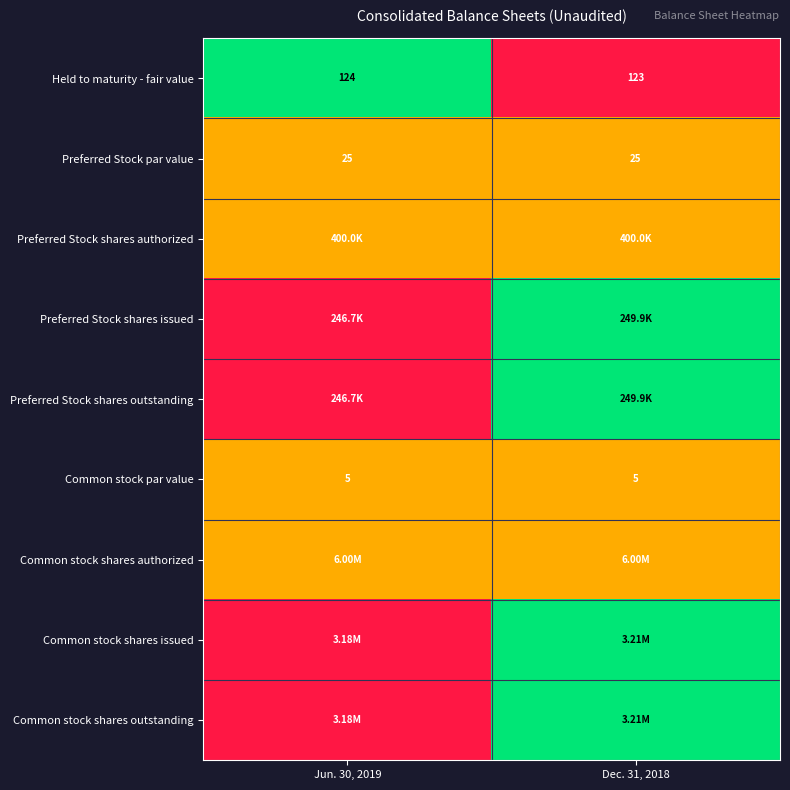

List the labels in order of Held to maturity - fair value value, largest first.

Jun. 30, 2019, Dec. 31, 2018